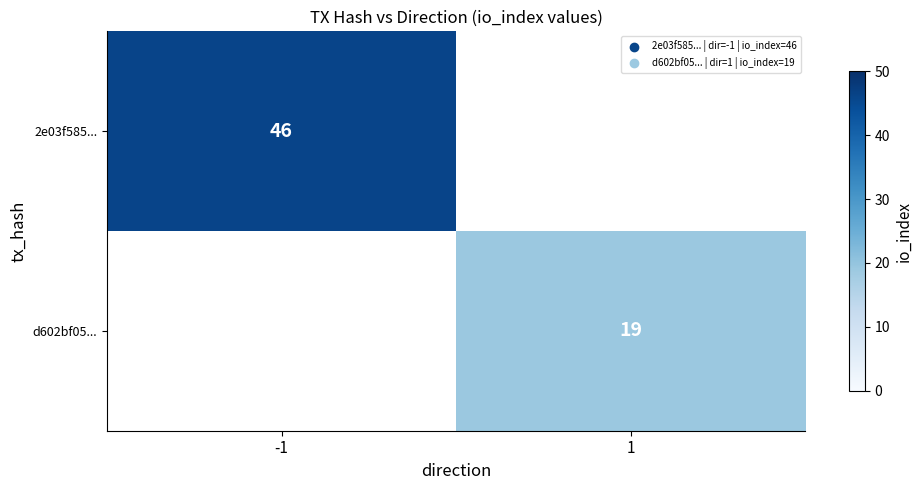

The value of 2e03f585... at -1 is 46. True or false?

True